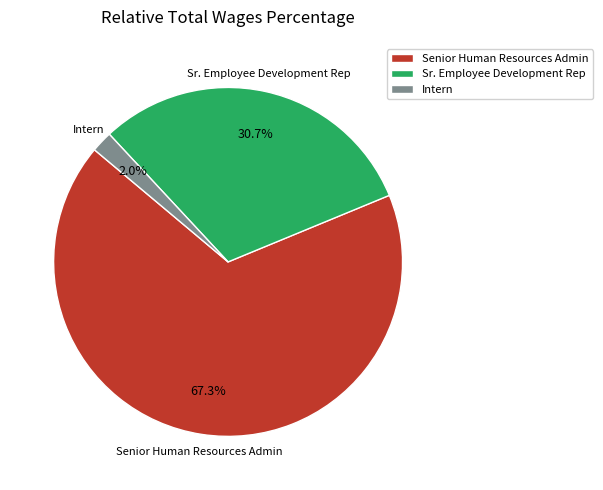

The Sr. Employee Development Rep slice represents 31% of the pie. True or false?

True